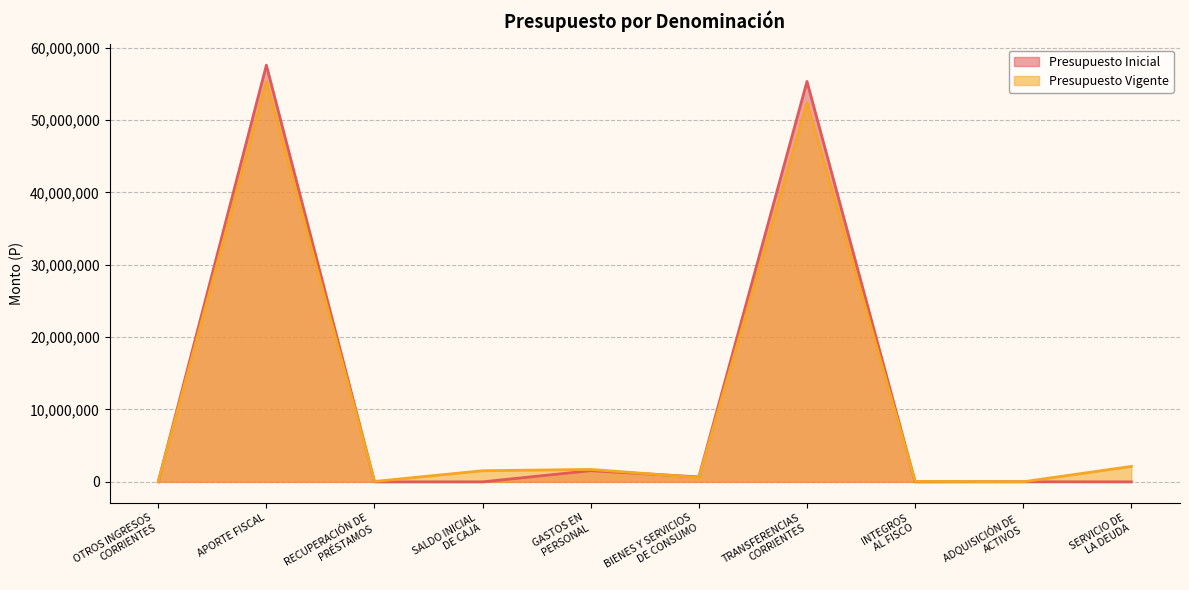

List the series in order of their peak value, lowest first.

Presupuesto Vigente, Presupuesto Inicial